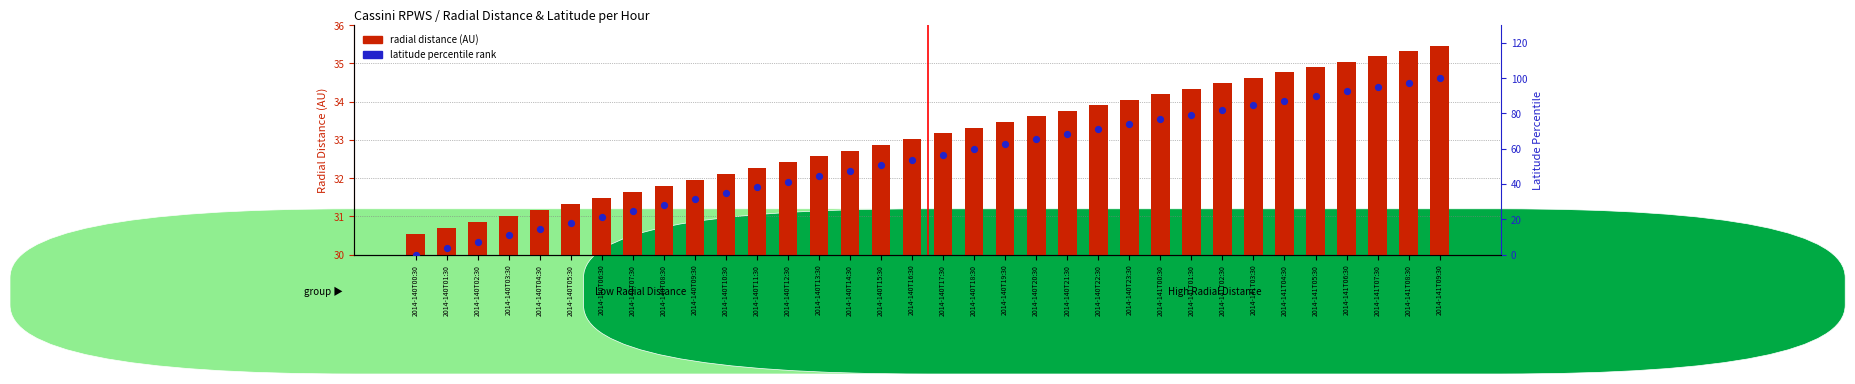

Is the value of radial distance (AU) at 2014-140T10:30 greater than the value of latitude percentile at 2014-141T03:30?

No